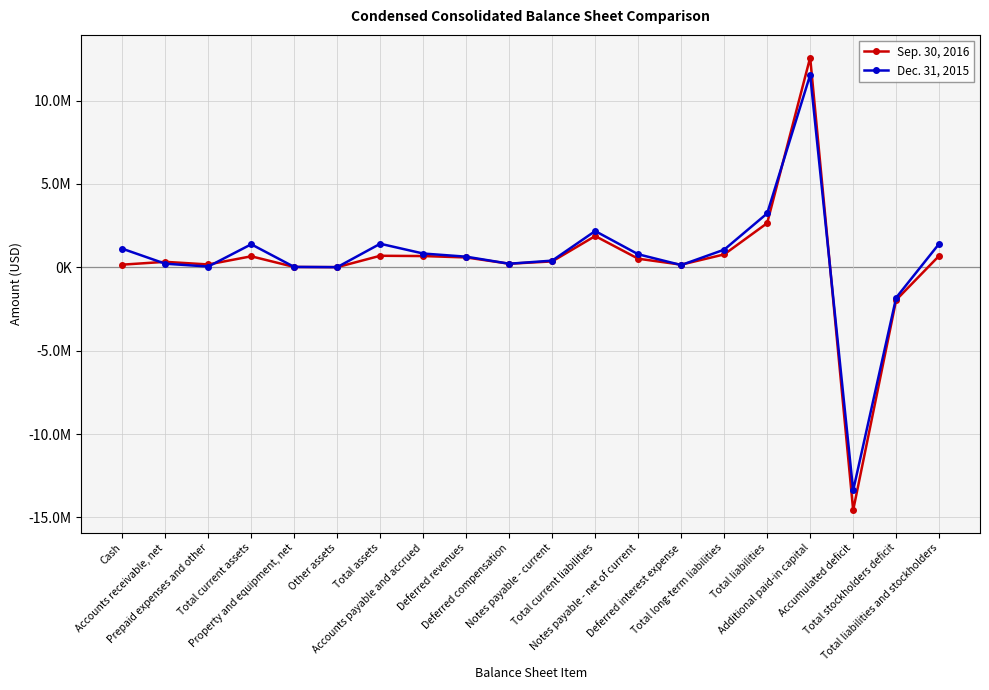

At which label does Sep. 30, 2016 reach its minimum?

Accumulated deficit